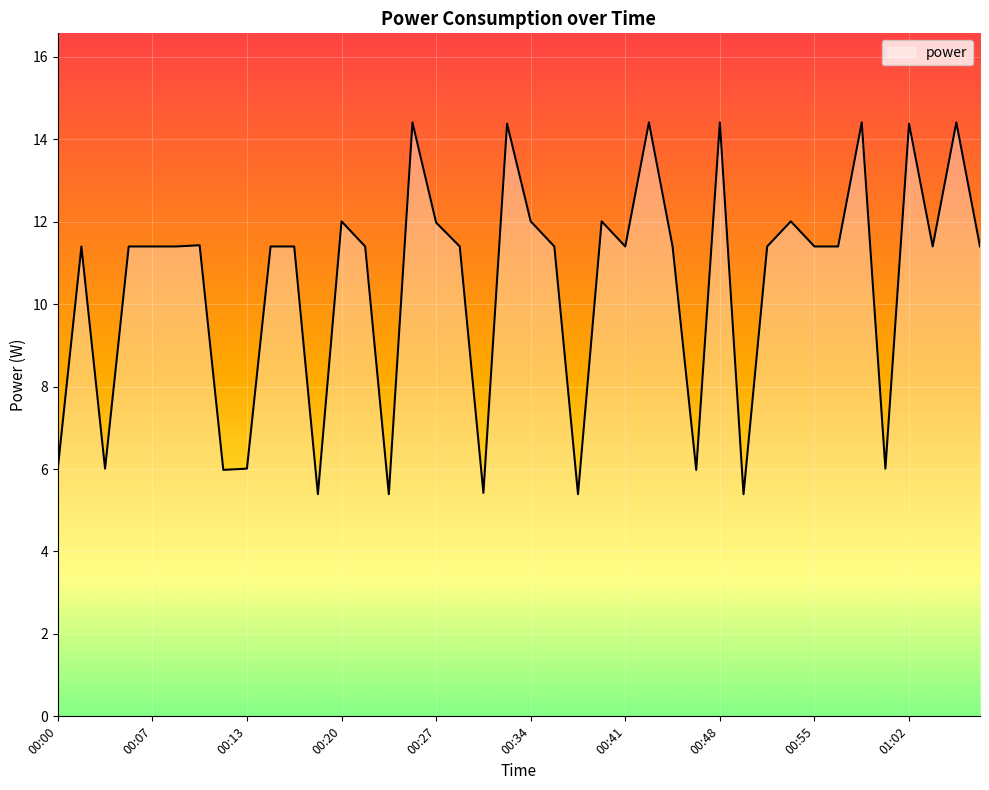

How many lines are shown in the chart?

1